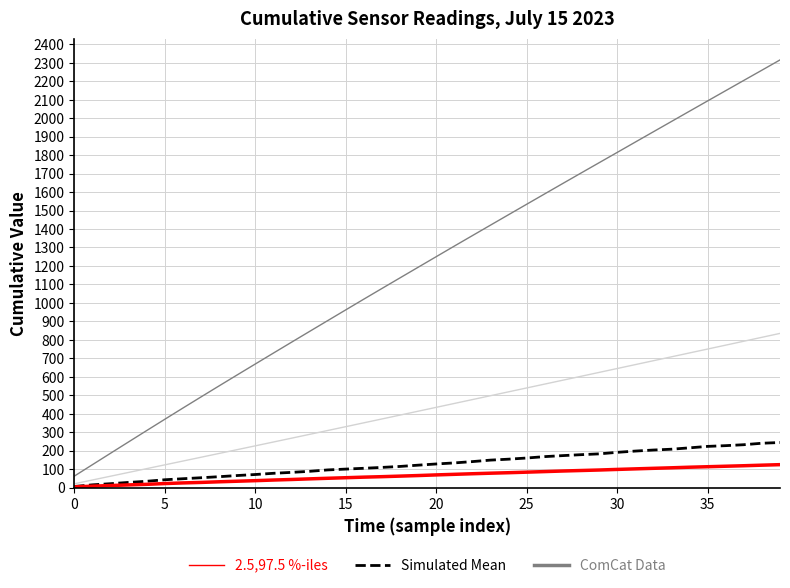

Is this an area chart (filled region under the line)?

No